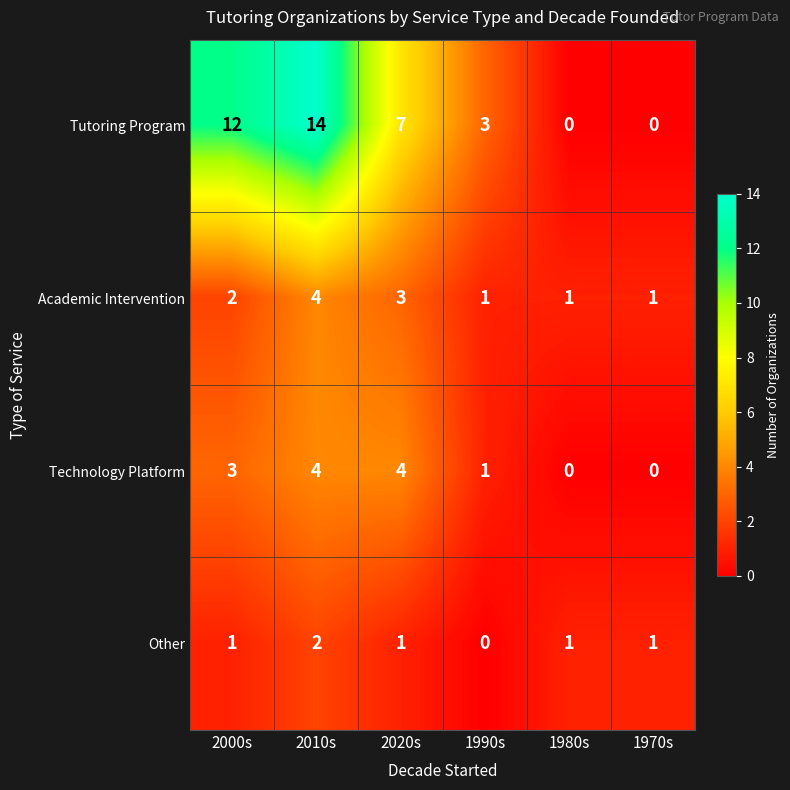

True or false: Tutoring Program has a value of 10 at 2020s.

False